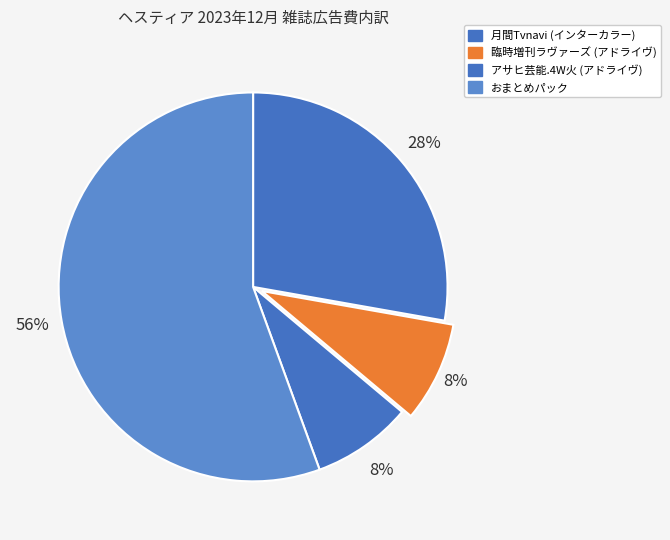

What is the change in value from 臨時増刊ラヴァーズ (アドライヴ) to おまとめパック?

+425000